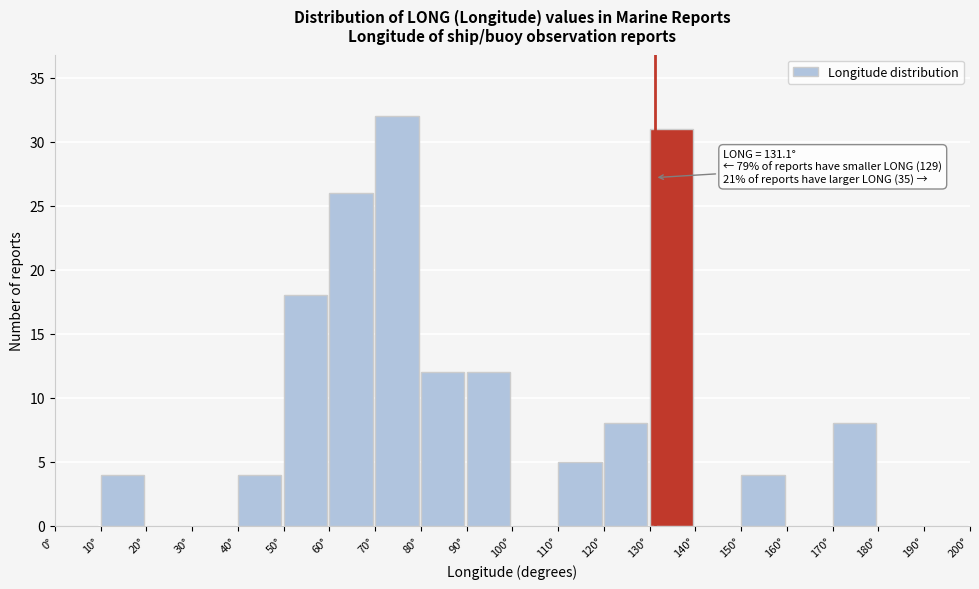

Over which range of the x-axis is the bar tallest?

70 to 80